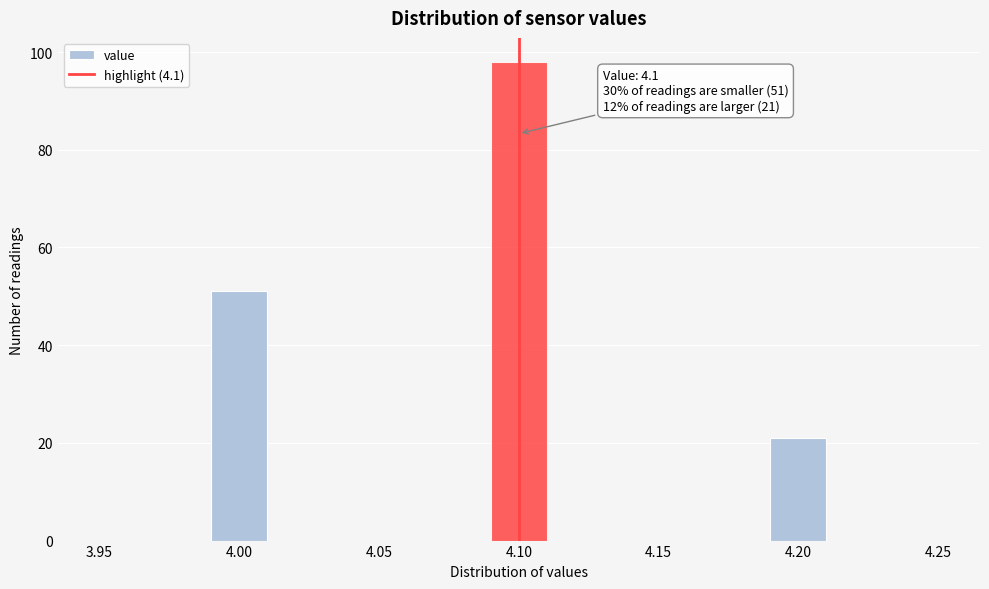

Which range on the x-axis has the tallest bar?

4.09 to 4.11